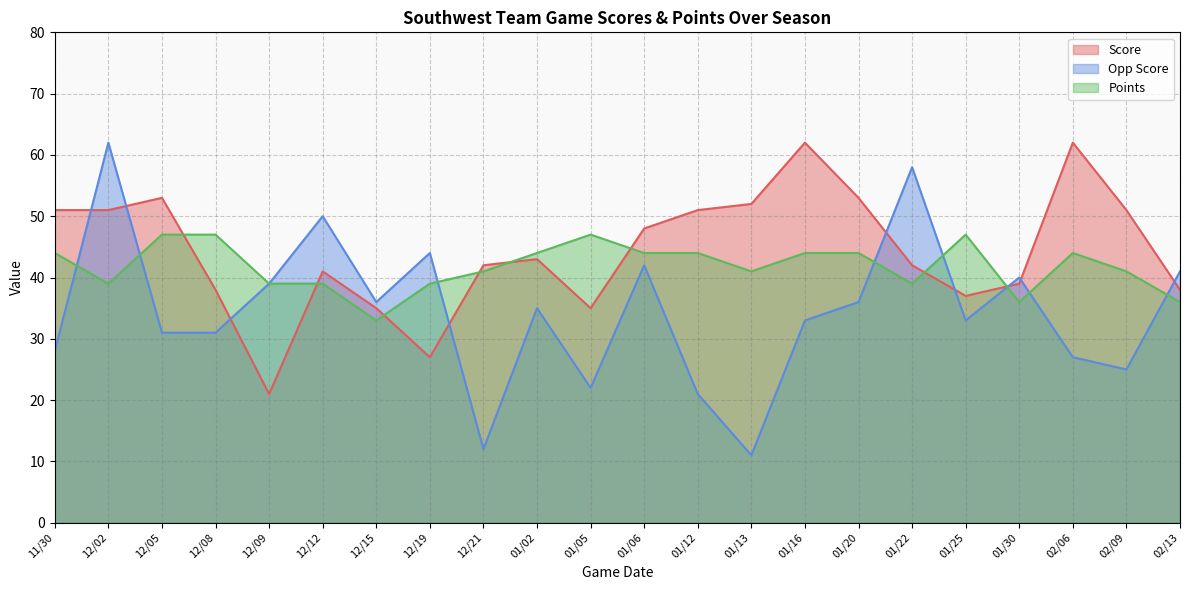

What is the difference between the Opp Score values at 01/22 and 01/06?

16